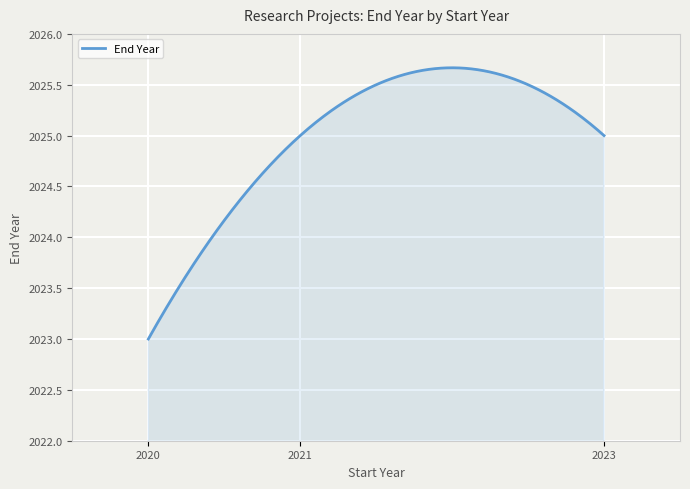

What is the smallest value displayed?

2023.0